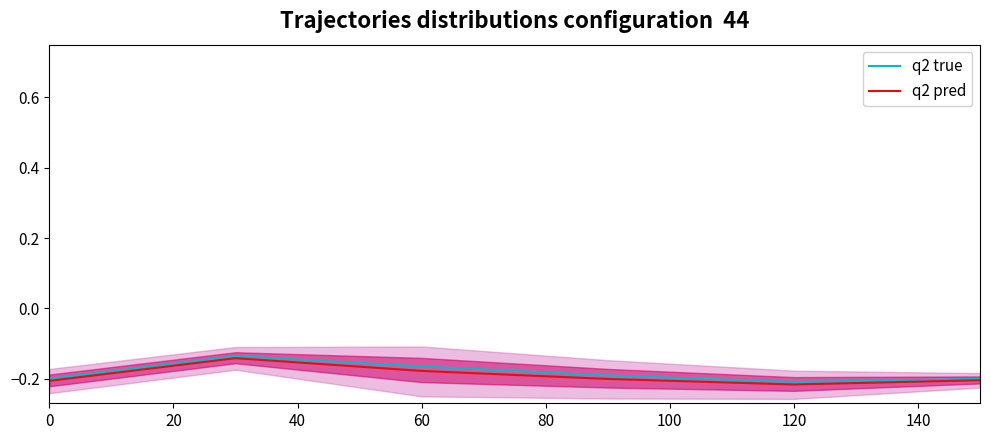

True or false: q2 pred and q2 true cross at least once.

False